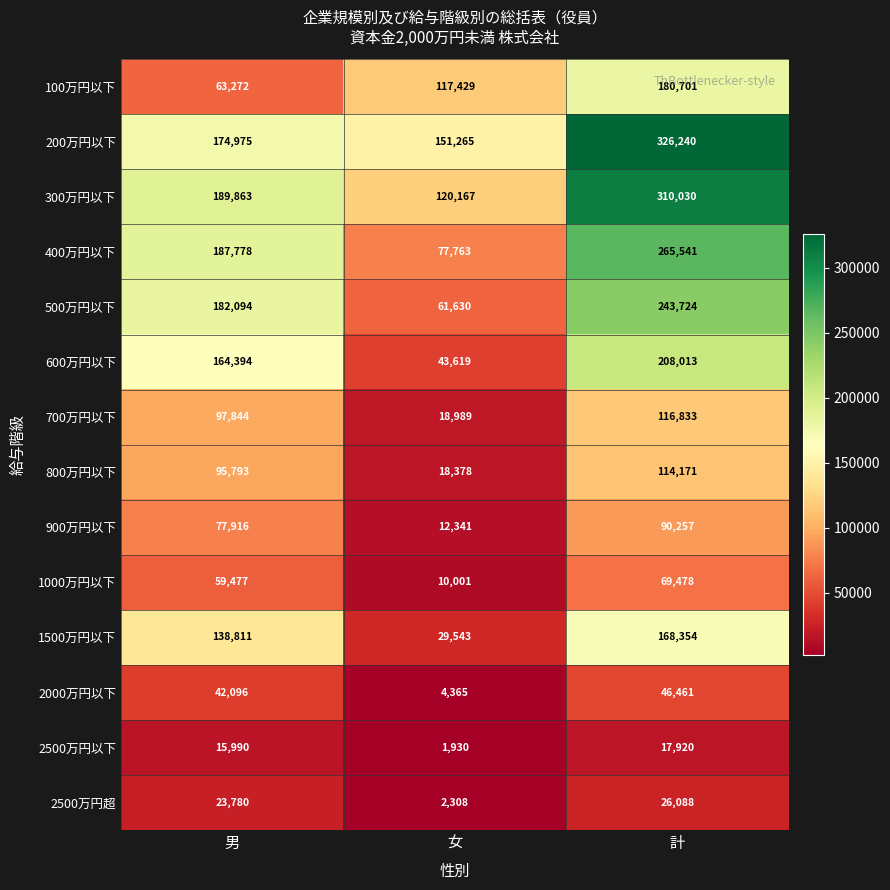

At which category does the chart reach its minimum across all series?

女